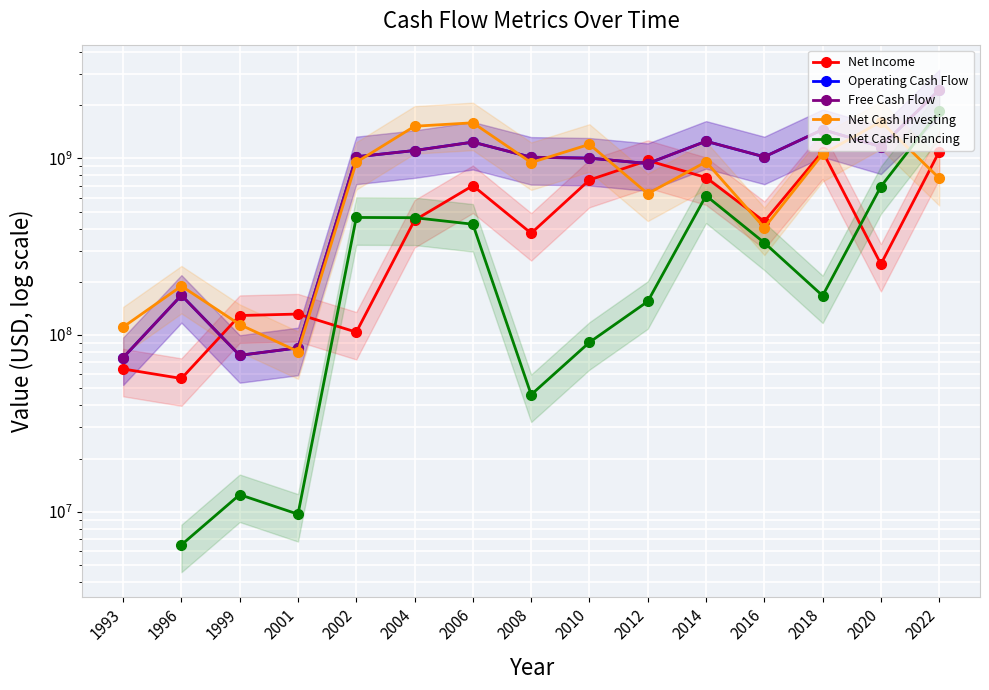

What are all the series names shown in the legend?

Net Income, Operating Cash Flow, Free Cash Flow, Net Cash Investing, Net Cash Financing